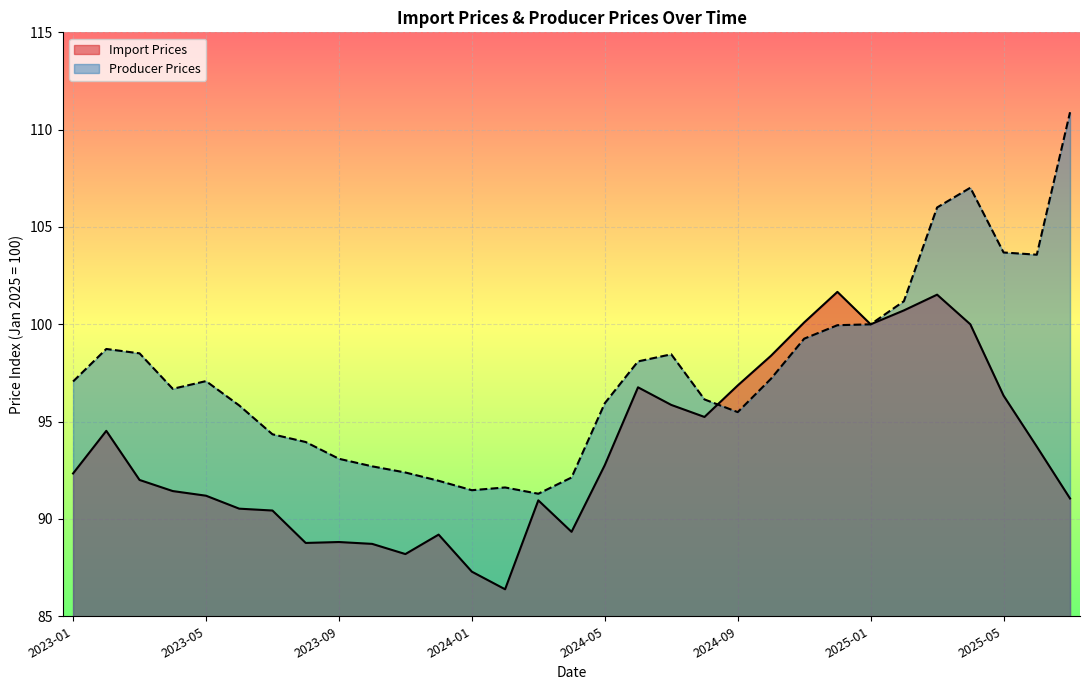

How many distinct data groups are displayed?

2